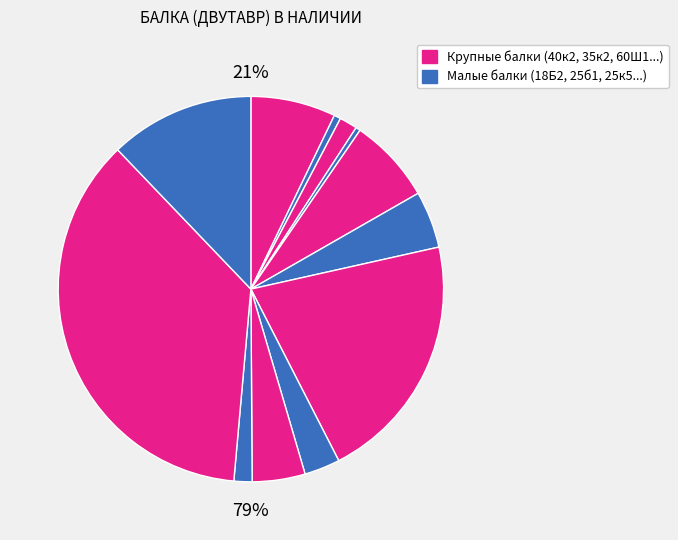

How many segments does this pie chart have?

12